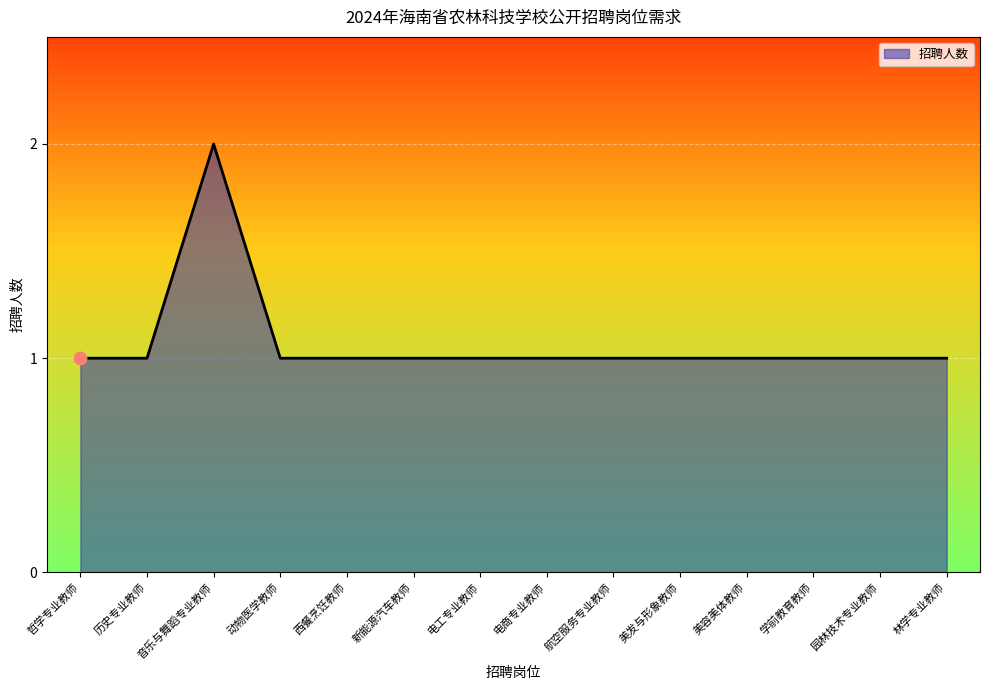

Approximately how many times larger is the value at 动物医学教师 compared to 学前教育教师?

1.0